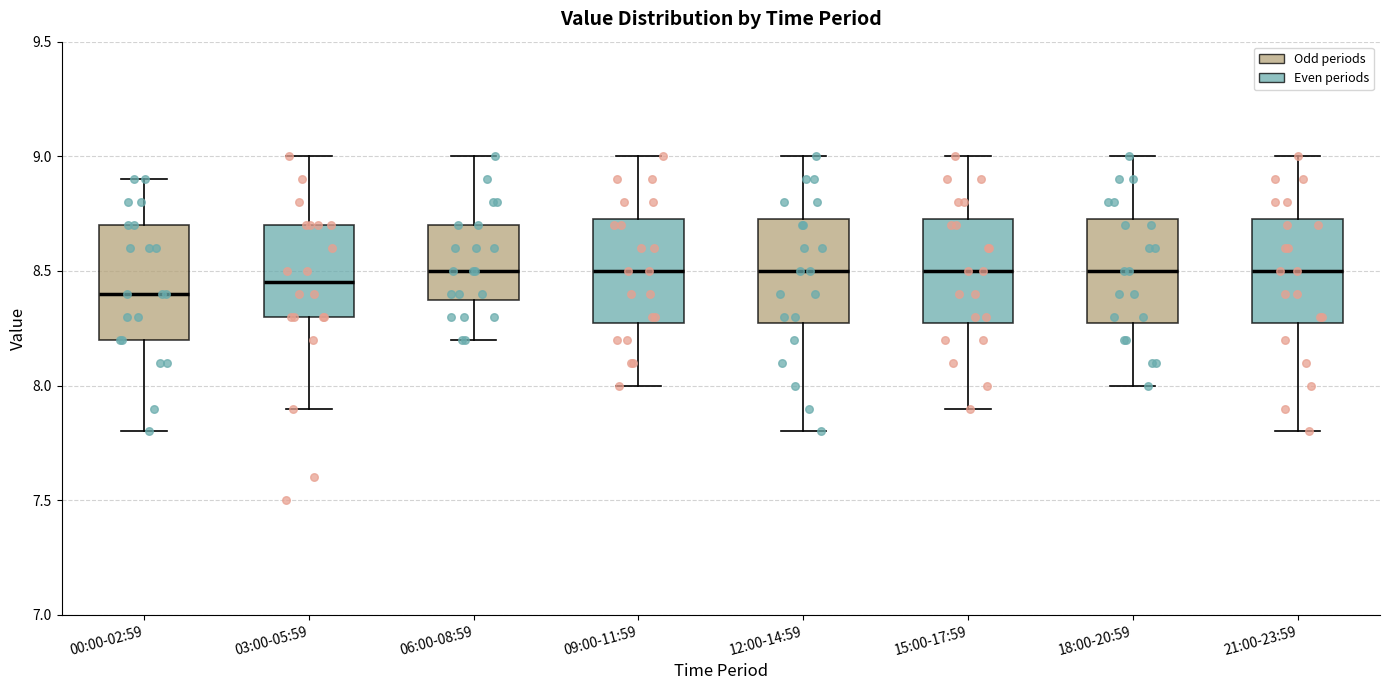

Where is the upper edge of the box for 18:00-20:59 on the y-axis? The values are not printed on the chart, so give them approximately, as read against the axis.

8.75